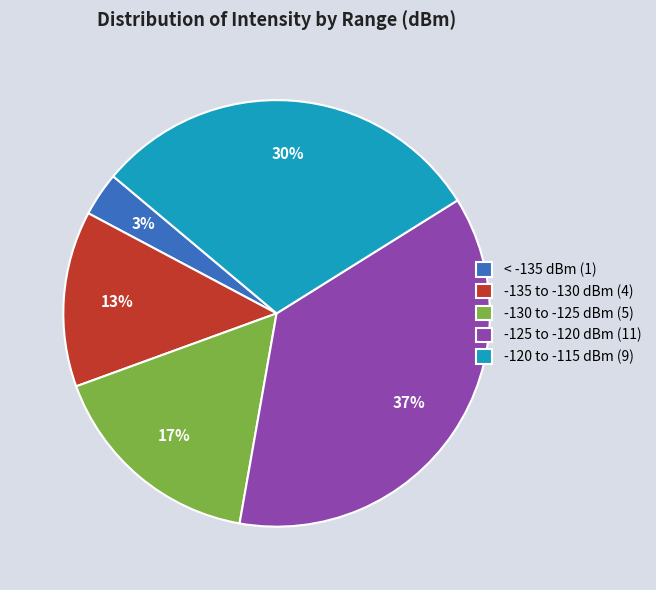

What is the smallest slice in the pie chart?

< -135 dBm (1)